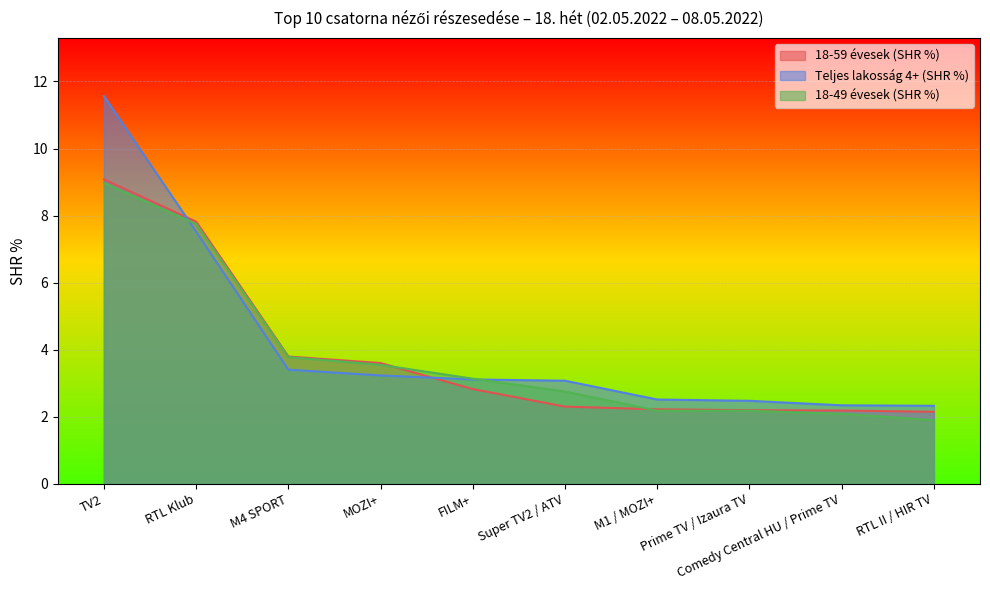

What is the total value across all series at TV2?

29.6